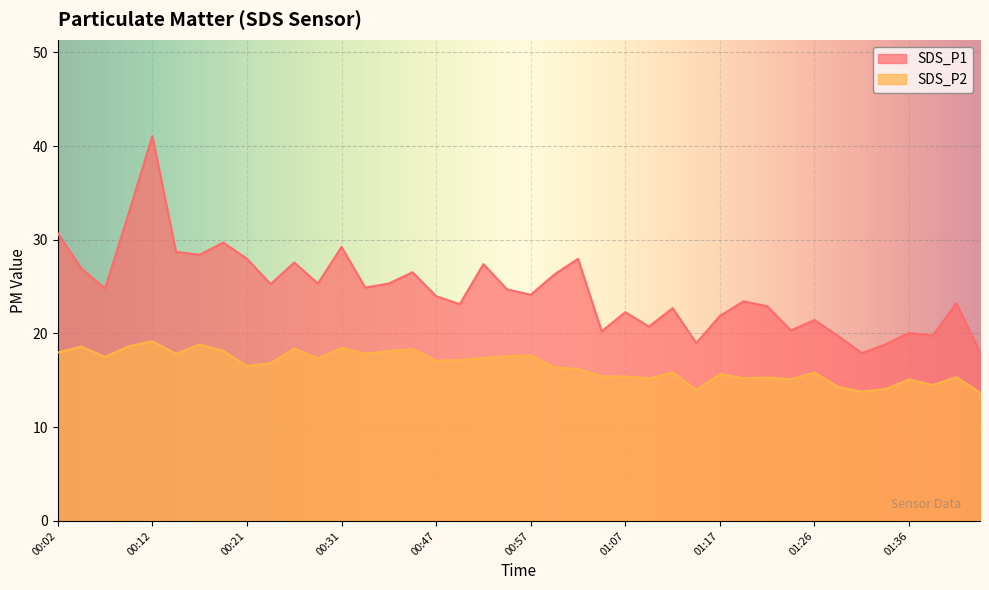

Read the SDS_P1 value at 01:09.

20.7